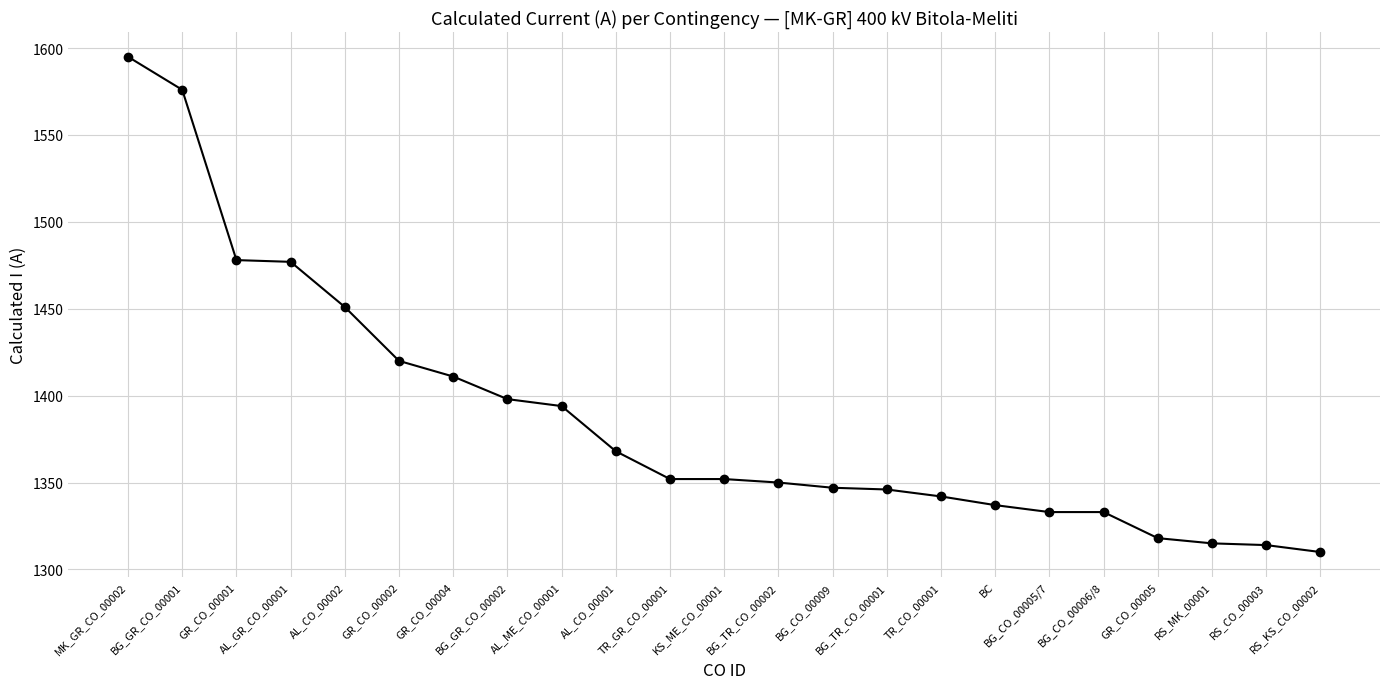

True or false: the data shows 1576 at BG_GR_CO_00001.

True